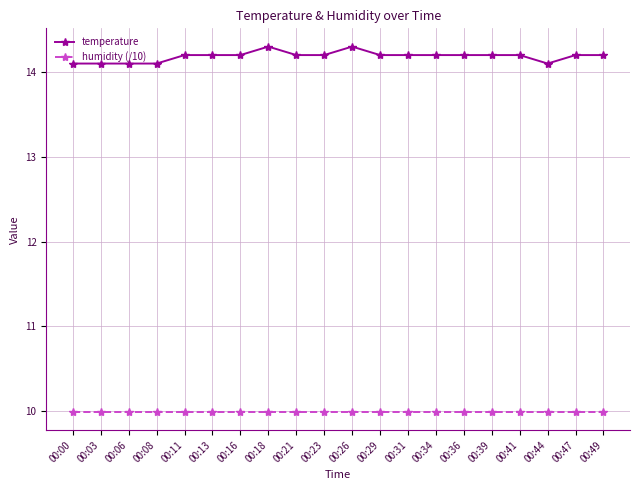

The value of humidity (/10) at 00:47 is 5.9. True or false?

False